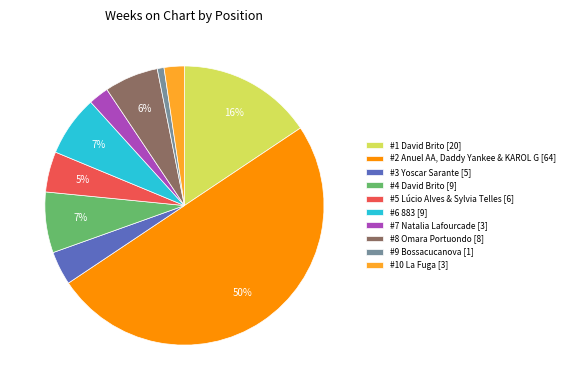

What percentage is the #5 Lúcio Alves & Sylvia Telles [6] slice, to the nearest percent?

5%